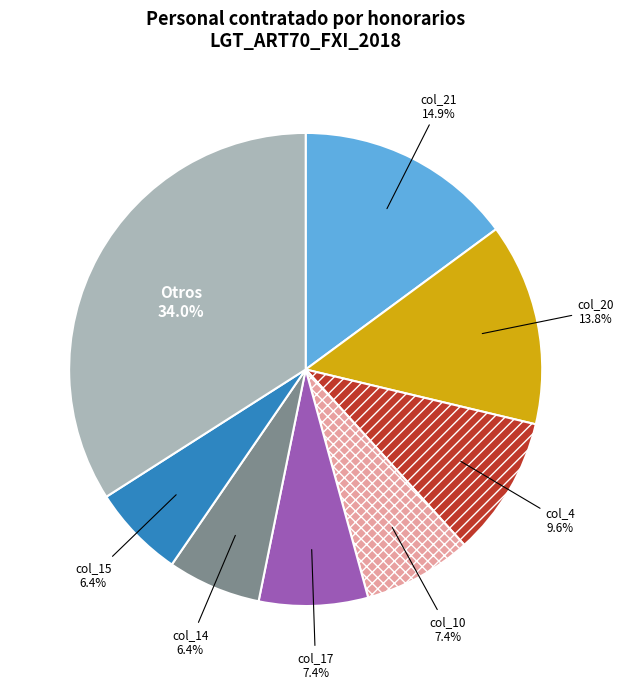

Is it true that col_14 is 13% of the pie?

False